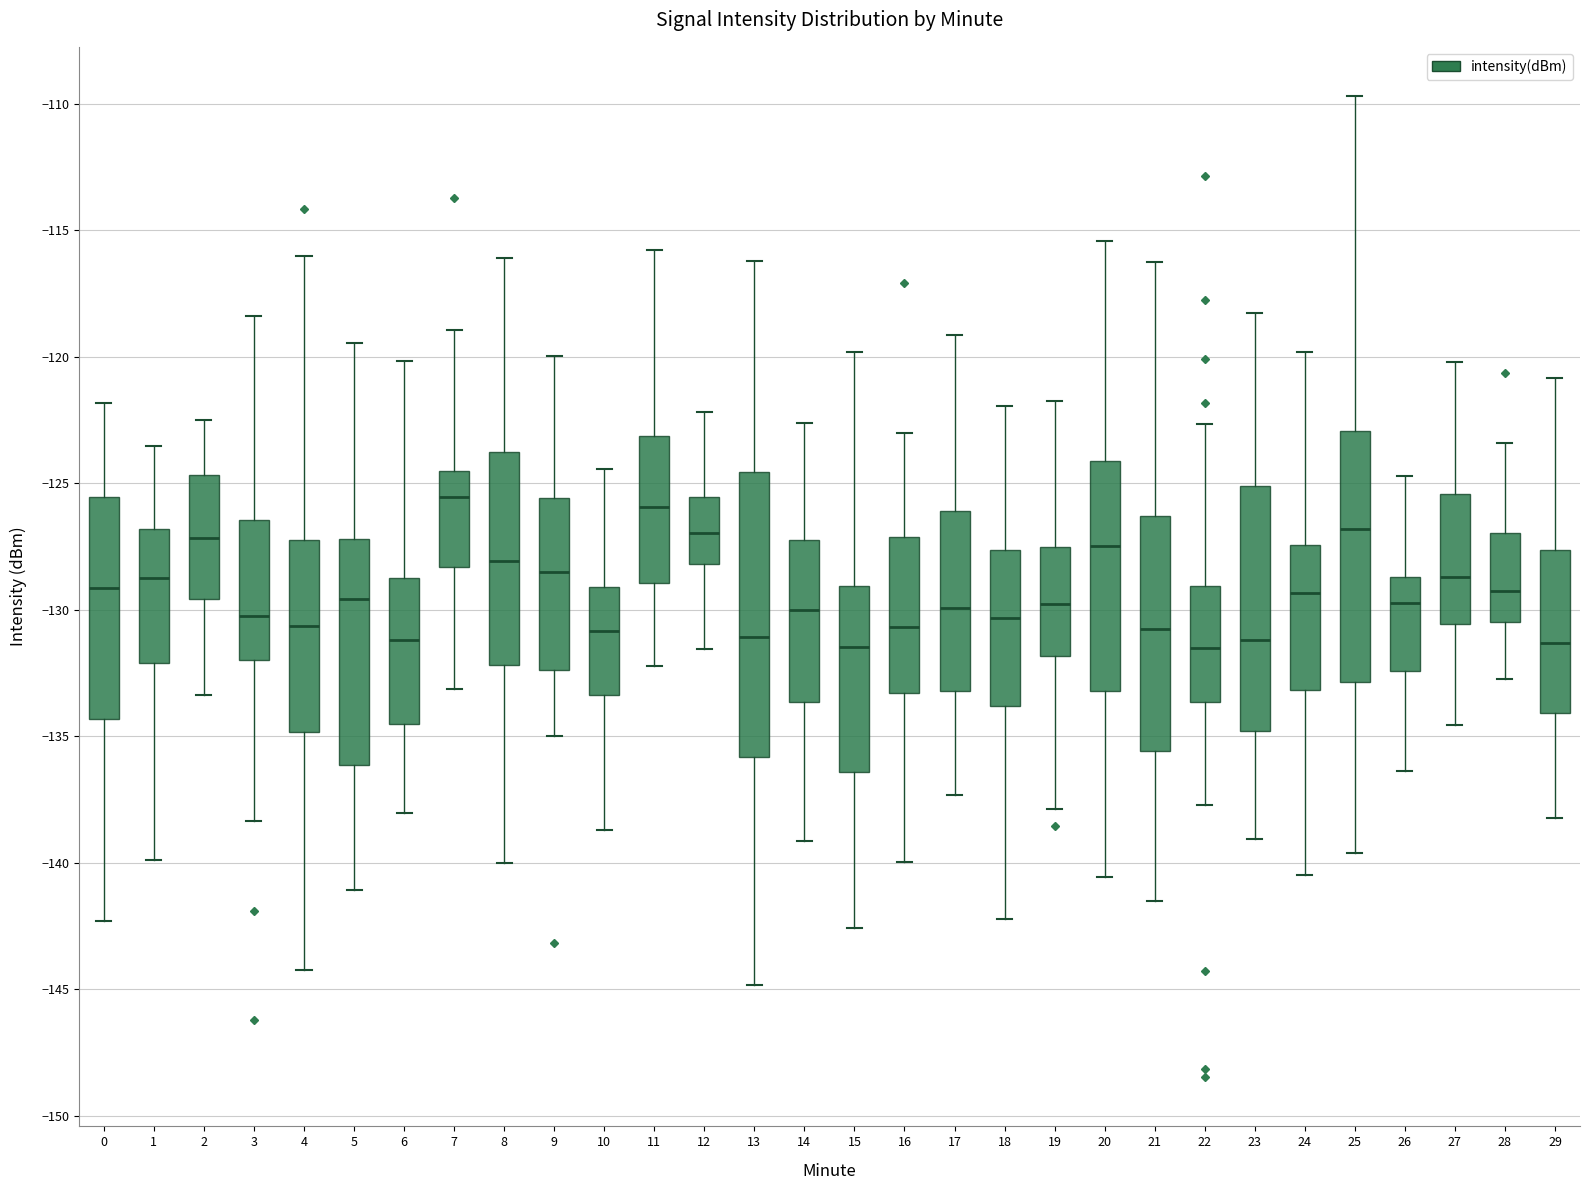

Comparing the boxes themselves (not the whiskers), which one is the tallest?

13